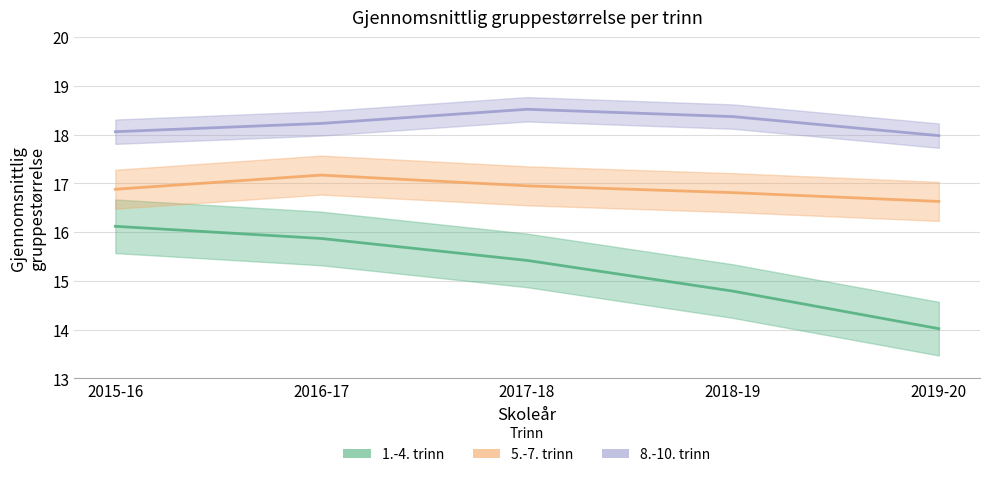

Reading left to right, what are all the values shown in this chart?

1.-4. trinn: 16.1	15.9	15.4	14.8	14.0
5.-7. trinn: 16.9	17.2	16.9	16.8	16.6
8.-10. trinn: 18.1	18.2	18.5	18.4	18.0